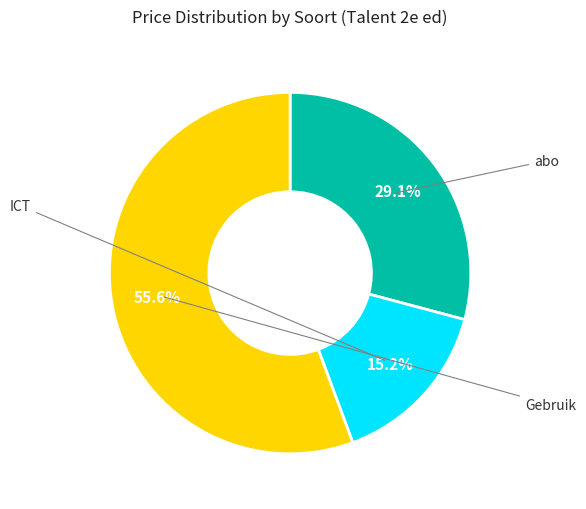

Is there a majority slice in this chart?

Yes